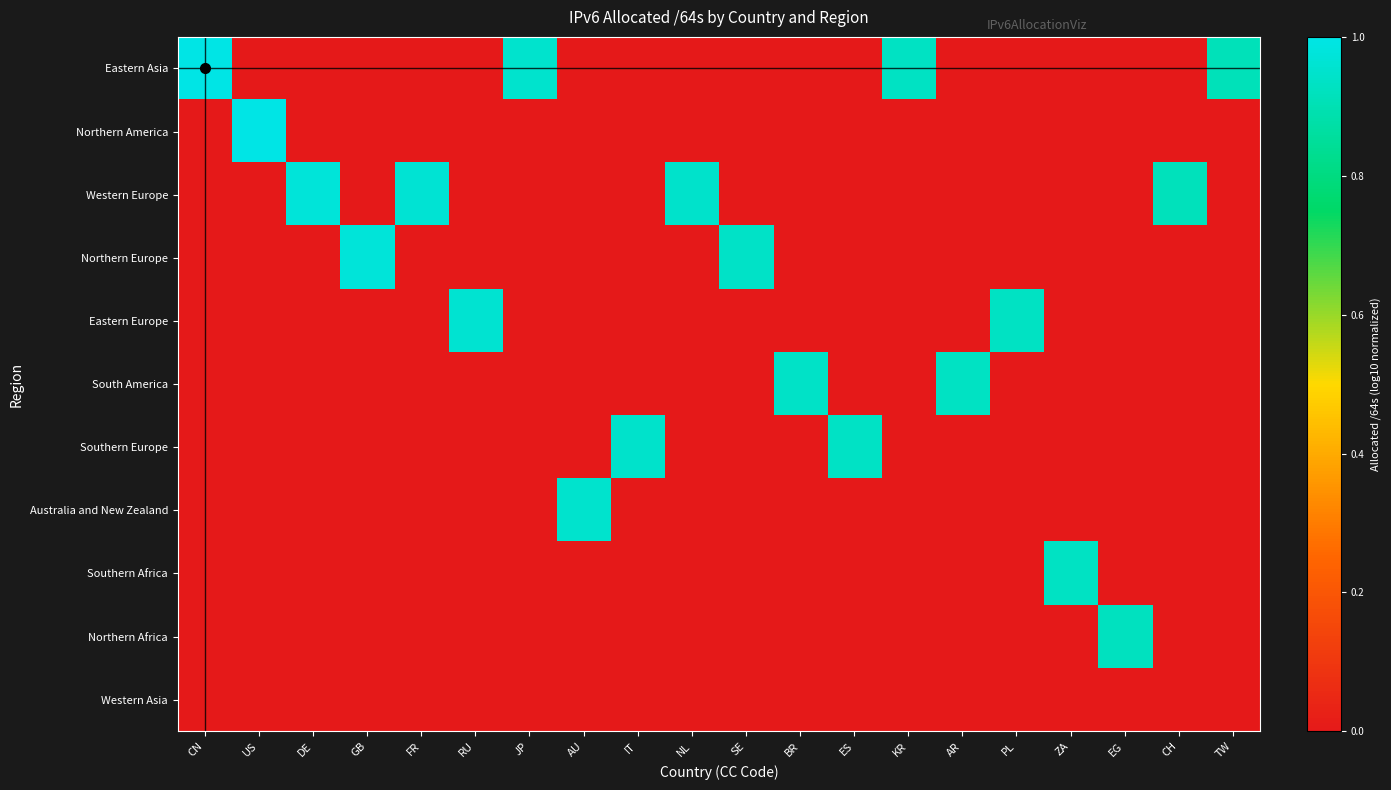

What is the difference between the highest and lowest values at CH?

0.9